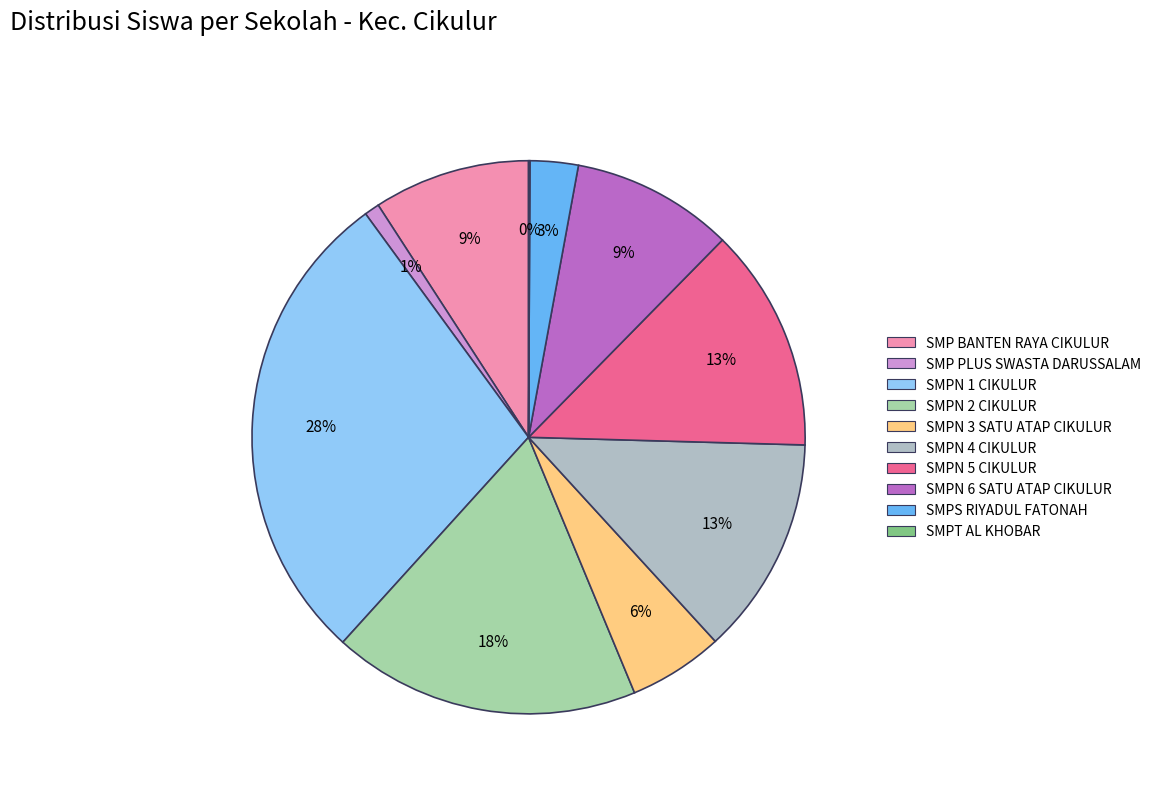

Is the sum of SMPT AL KHOBAR and SMPN 1 CIKULUR greater than half?

No